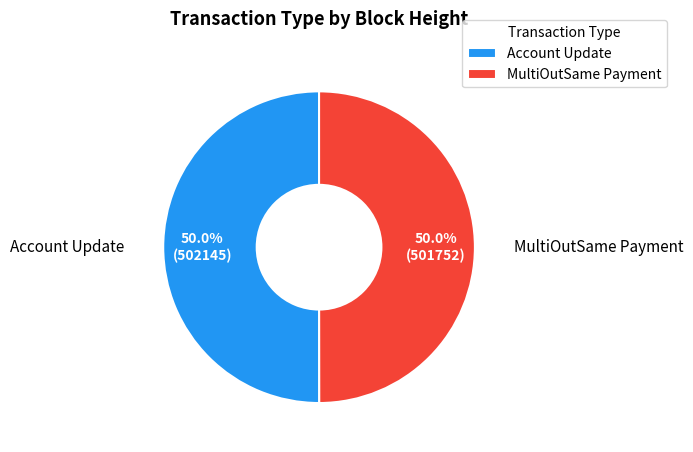

Do Account Update and MultiOutSame Payment together represent more than half of the pie?

Yes